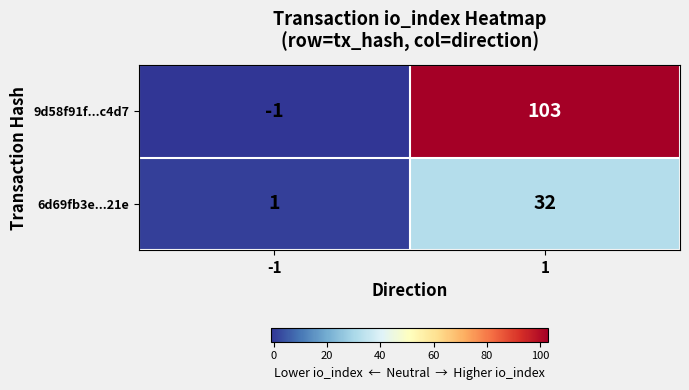

Which category has the lowest value across all series?

-1